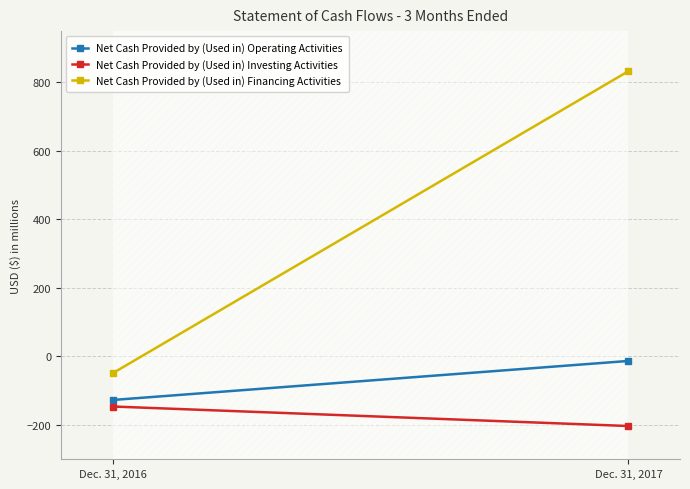

List the labels in order of Net Cash Provided by (Used in) Financing Activities value, largest first.

Dec. 31, 2017, Dec. 31, 2016